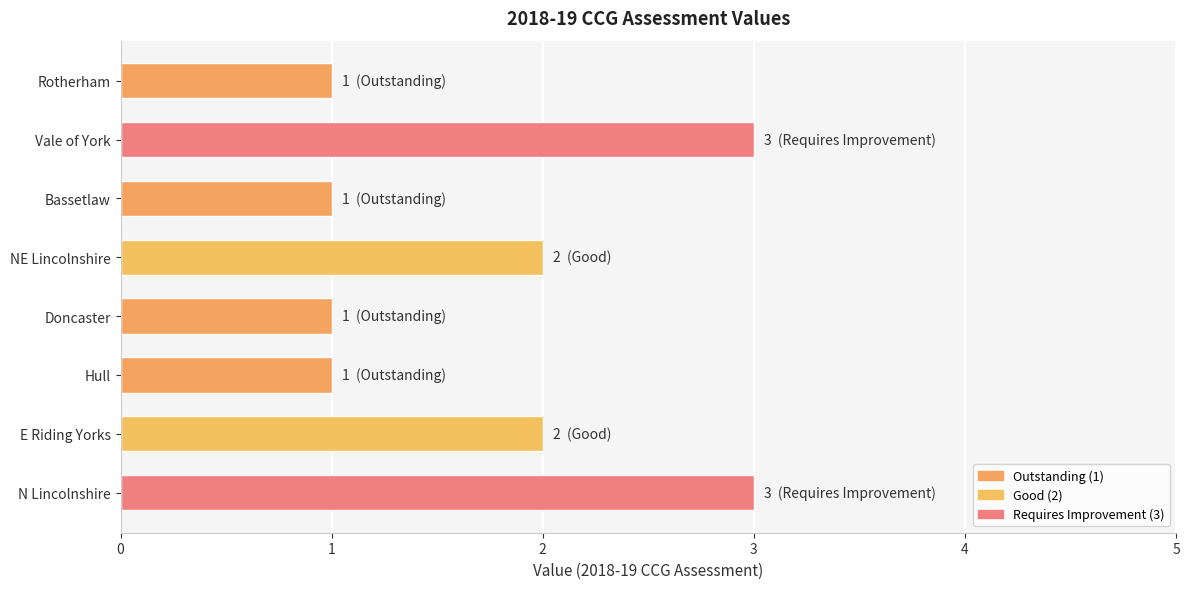

Reading top to bottom, extract all data points from this chart.

Rotherham=1	Vale of York=3	Bassetlaw=1	NE Lincolnshire=2	Doncaster=1	Hull=1	E Riding Yorks=2	N Lincolnshire=3